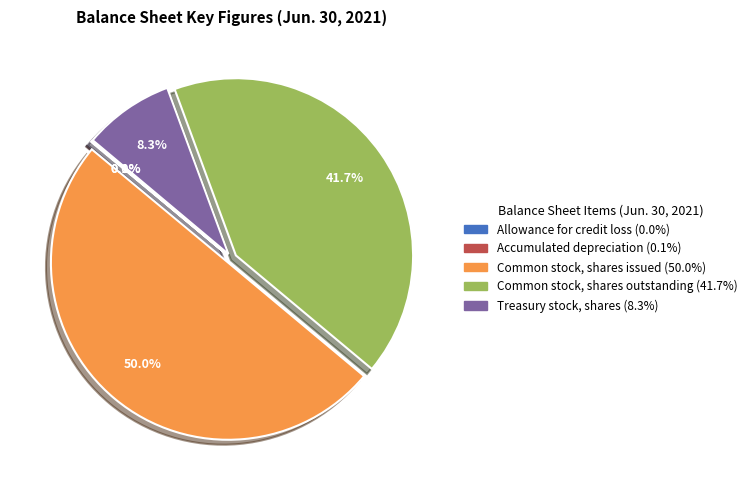

How much of the chart is everything except Common stock, shares outstanding?

58.3%